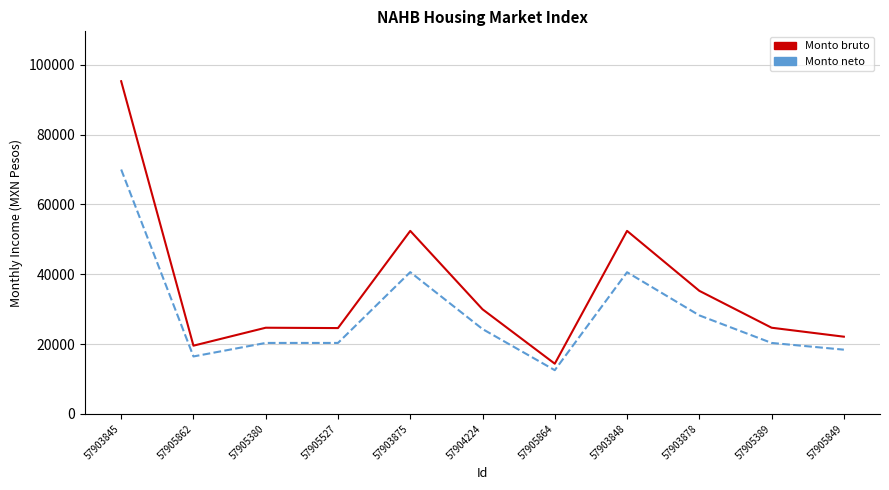

What is the difference between the highest and lowest values at 57904224?

5659